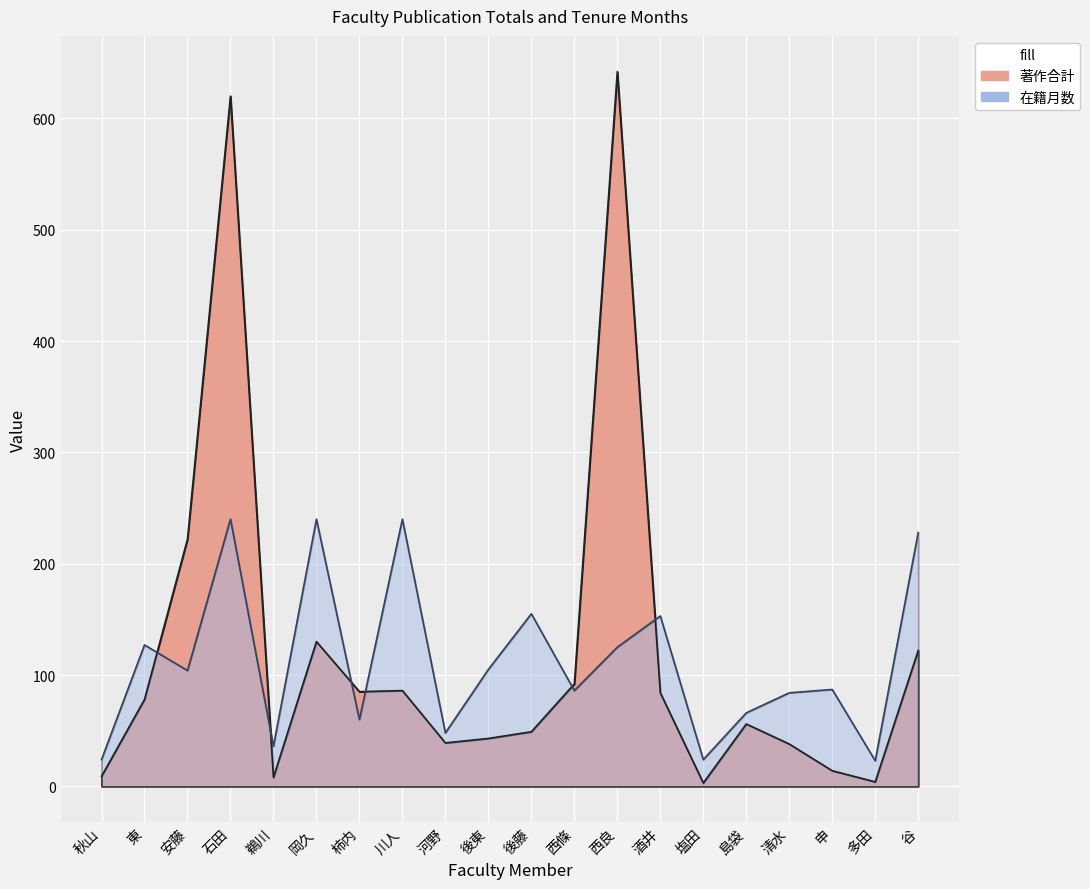

Where does the 在籍月数 series first go above 104?

東